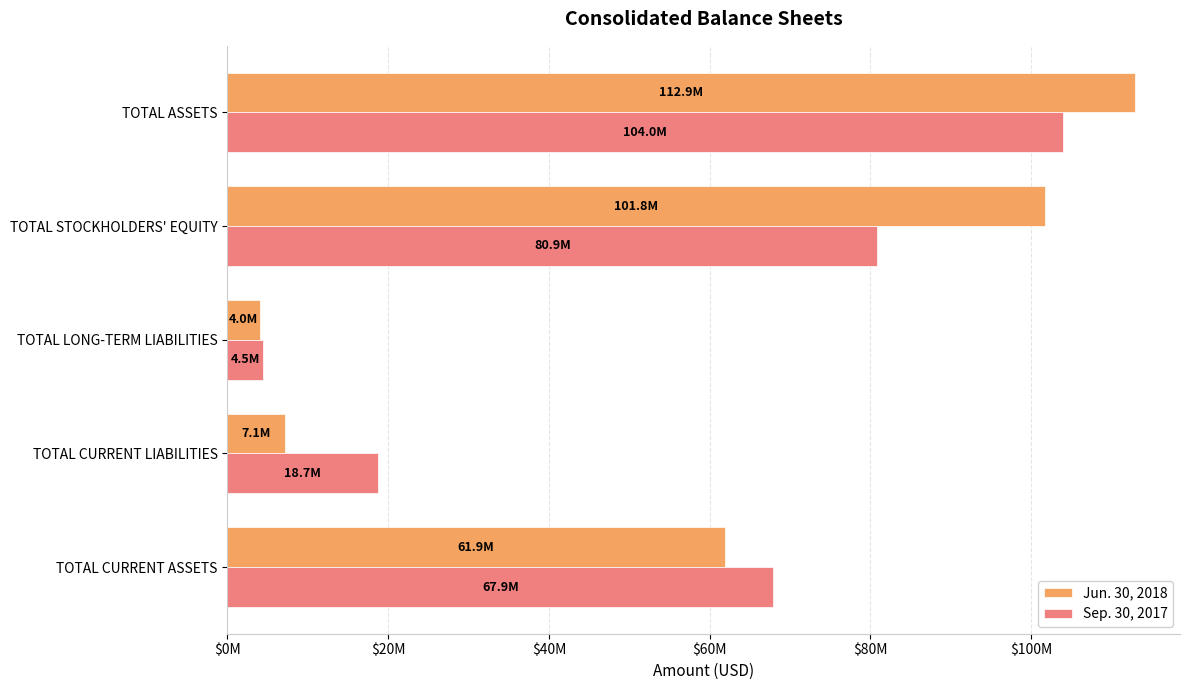

What are all the series names shown in the legend?

Jun. 30, 2018, Sep. 30, 2017